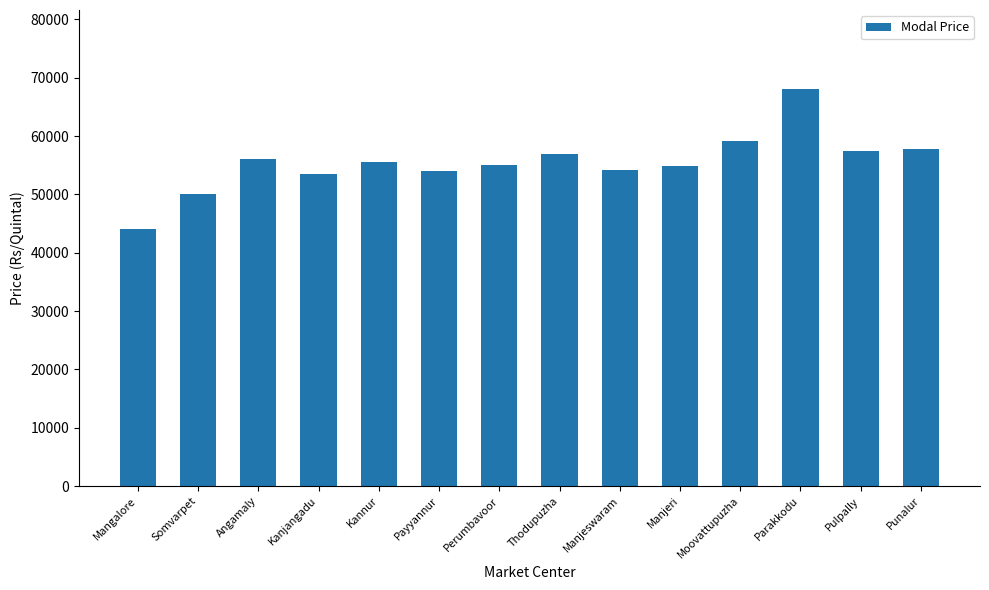

The chart shows a value of 14871 at Perumbavoor. True or false?

False